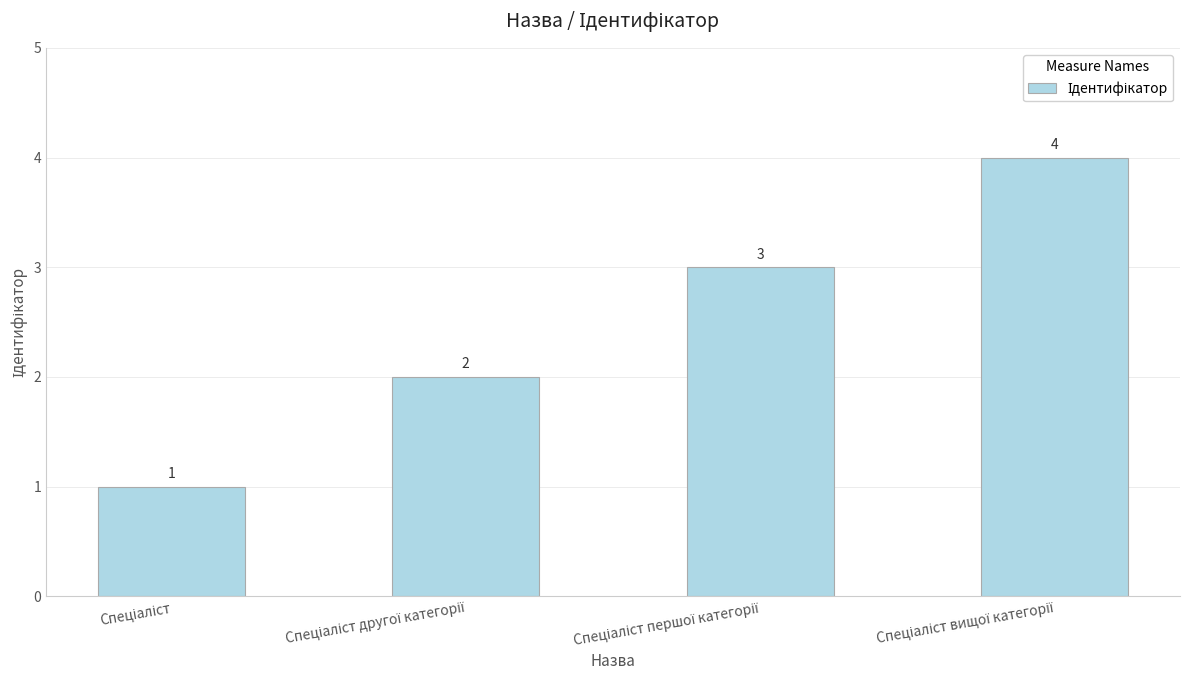

What is the minimum value shown in the chart?

1